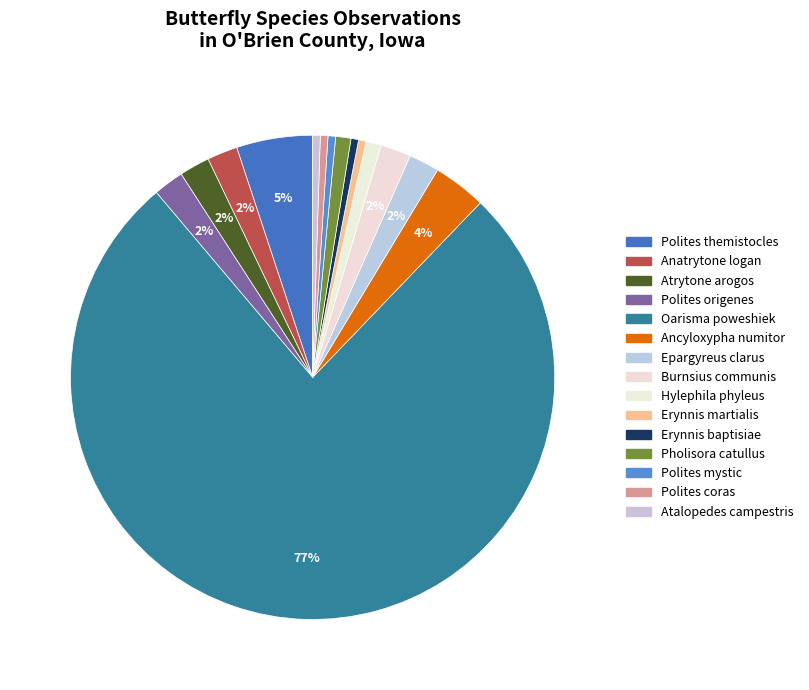

How many segments does this pie chart have?

15